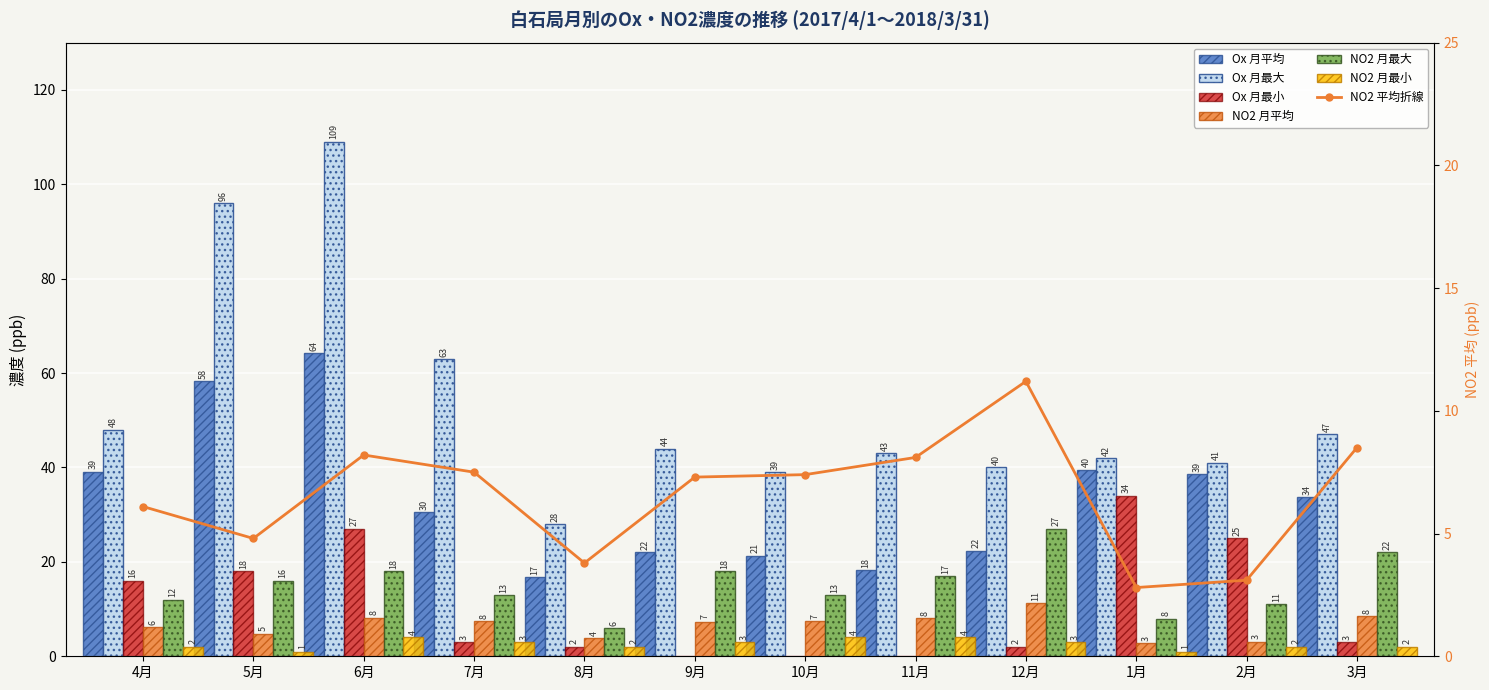

What is the average value of the NO2_min series?

2.6